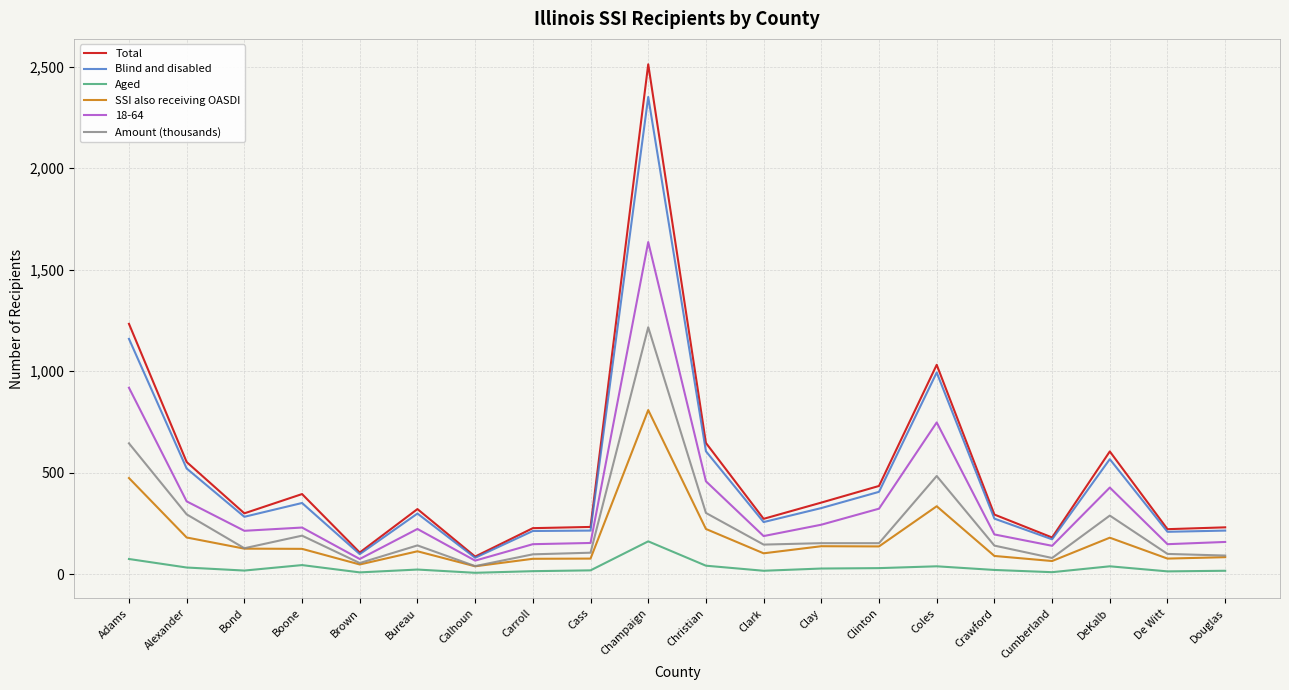

What is the difference between the SSI also receiving OASDI values at Champaign and Clinton?

672